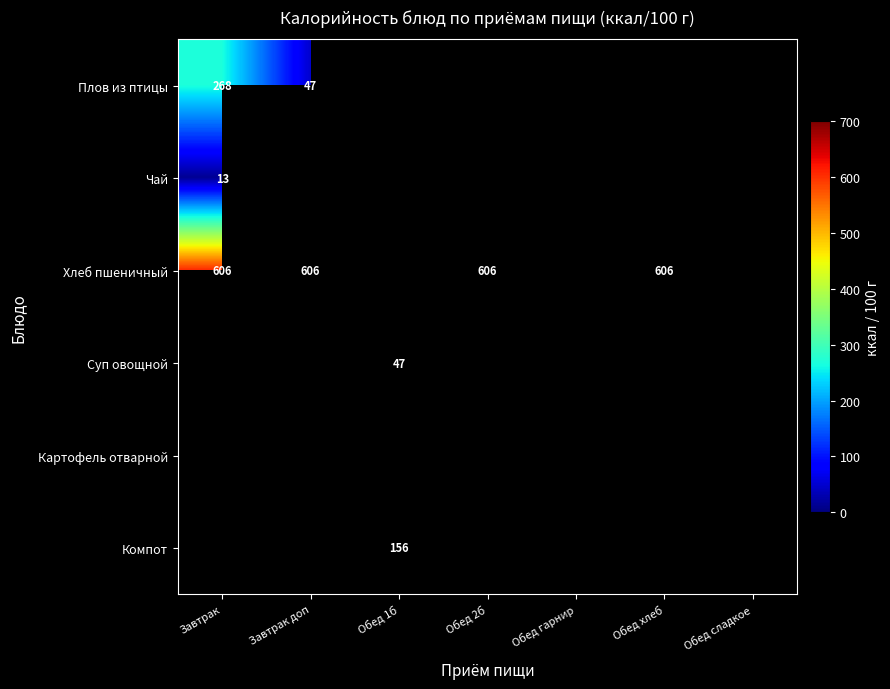

The value of Суп овощной at Обед 1б is 66.2. True or false?

False